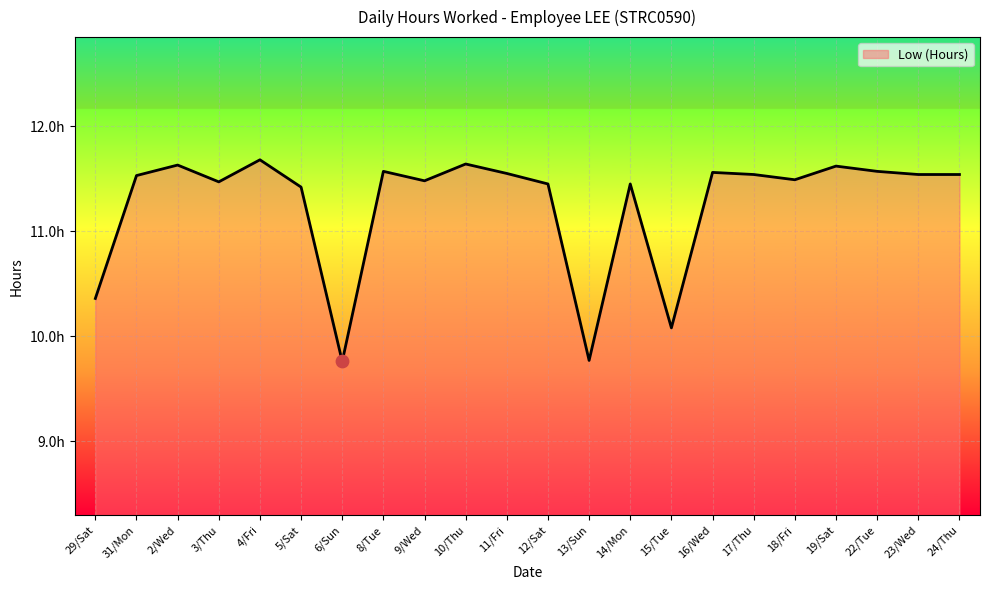

What is the change in value from 5/Sat to 6/Sun?

-1.7